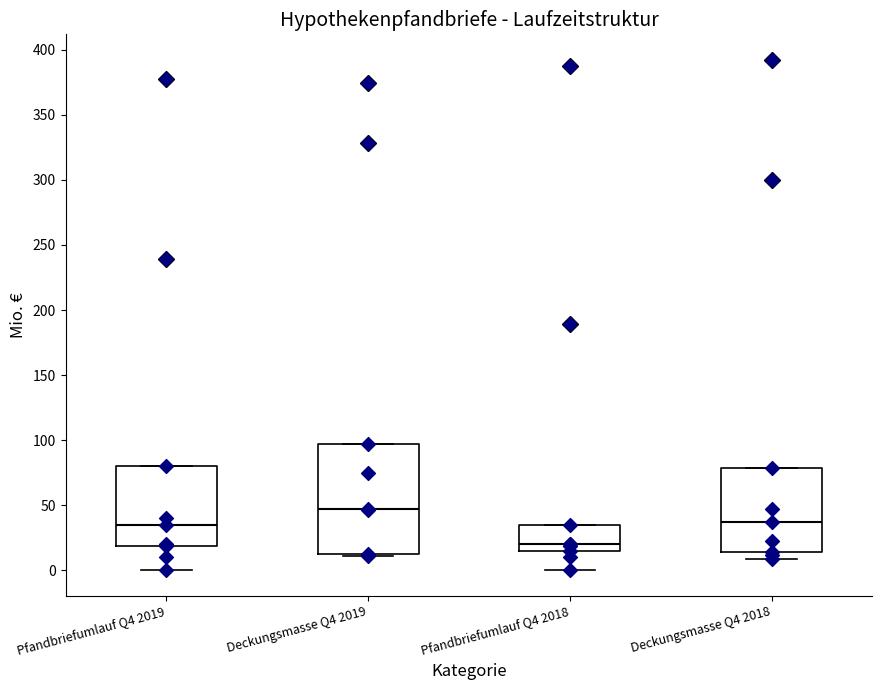

Reading left to right, transcribe this box plot: for each box, give where its median line is, the range the box spans, and where its two whiskers end, as read against the y-axis. The values are not printed on the chart, so give them approximately, as read against the axis.

Pfandbriefumlauf Q4 2019: median 35, box 20 to 80, whiskers 0 to 80
Deckungsmasse Q4 2019: median 45, box 15 to 95, whiskers 10 to 95
Pfandbriefumlauf Q4 2018: median 20, box 15 to 35, whiskers 0 to 35
Deckungsmasse Q4 2018: median 35, box 15 to 80, whiskers 10 to 80